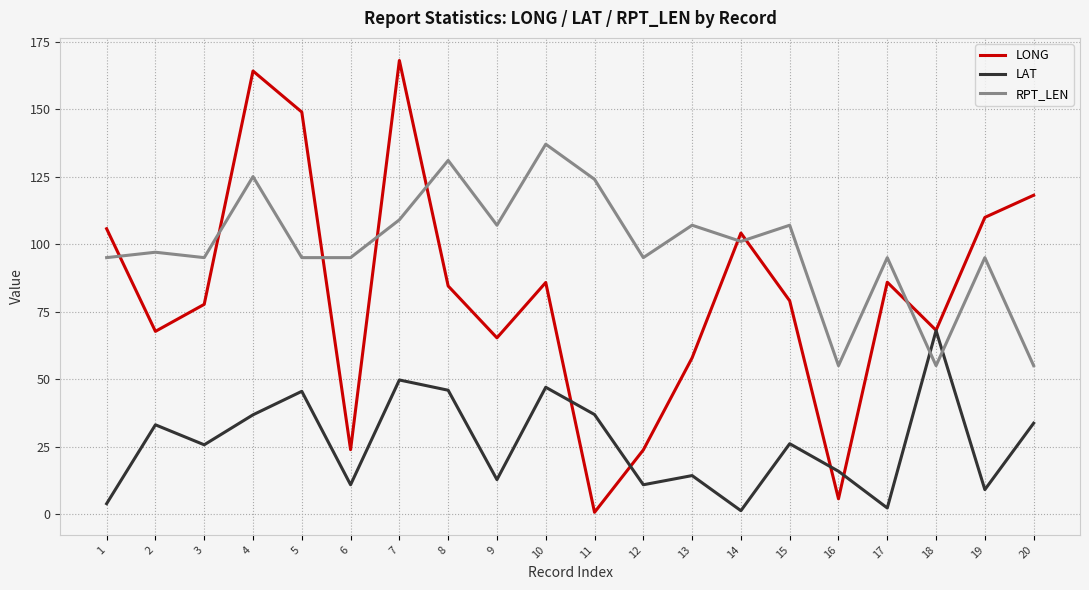

The LAT series shows 49.7 at 7. True or false?

True